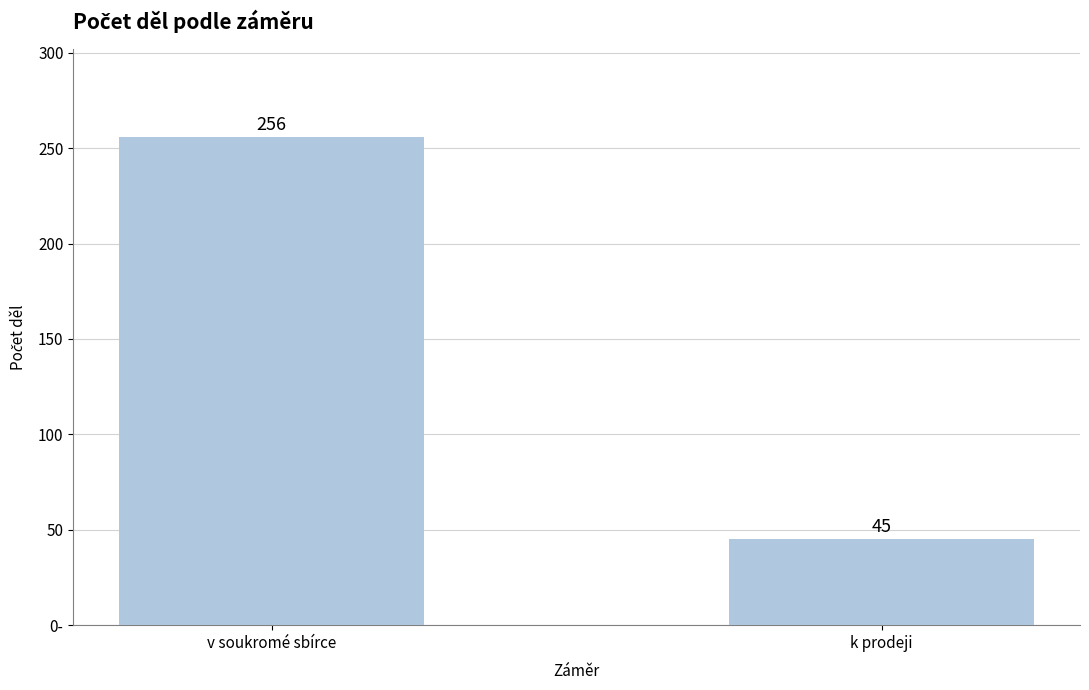

The value at k prodeji is 45. True or false?

True